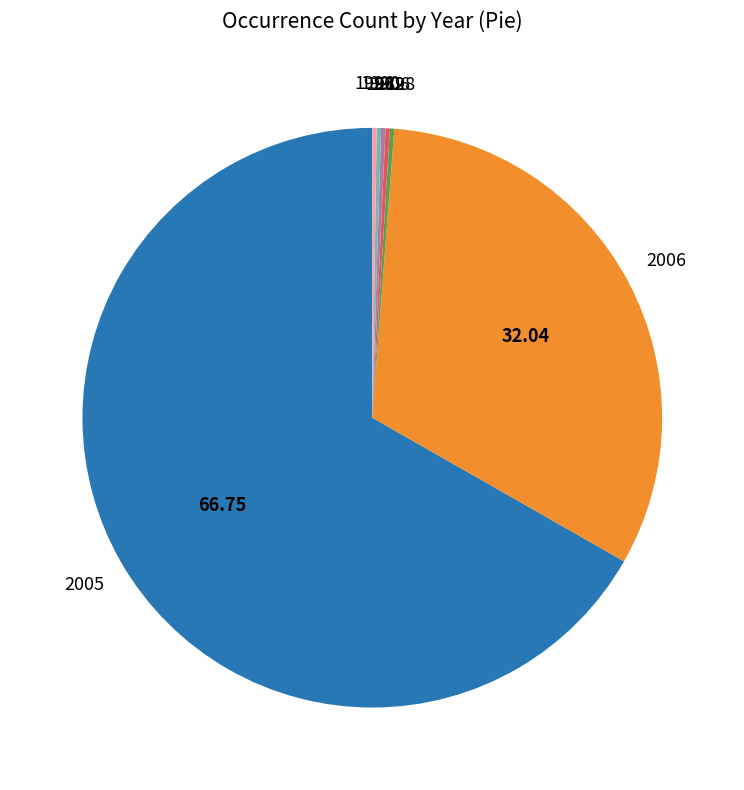

Is there any slice that represents more than half of the pie?

Yes